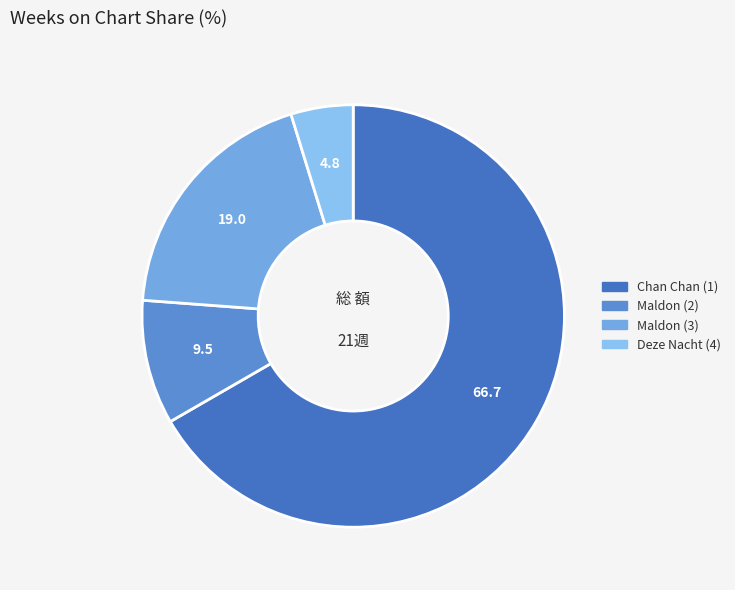

To the nearest percent, what is the difference between the Maldon (3) and Chan Chan (1) slice percentages?

48%